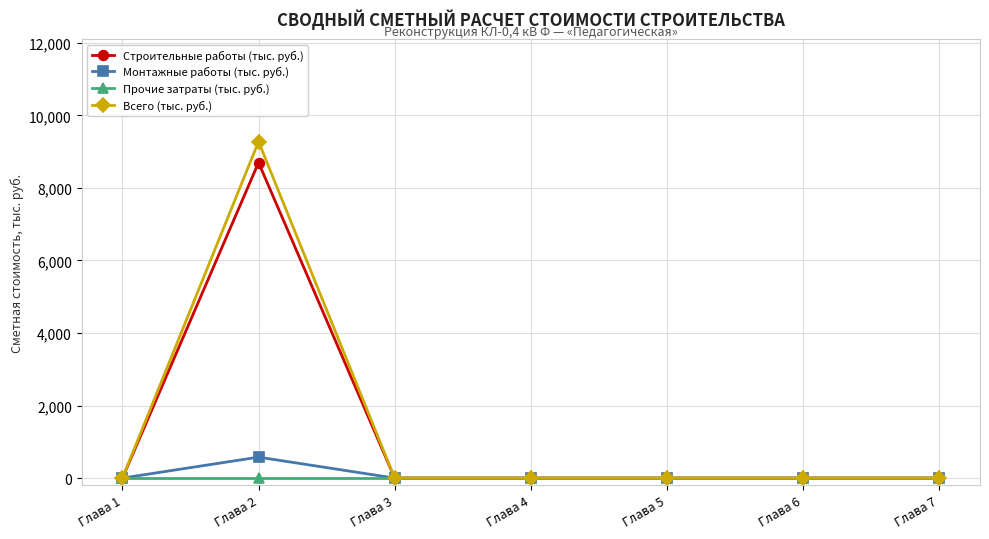

Does the chart display data point markers on the line(s)?

Yes